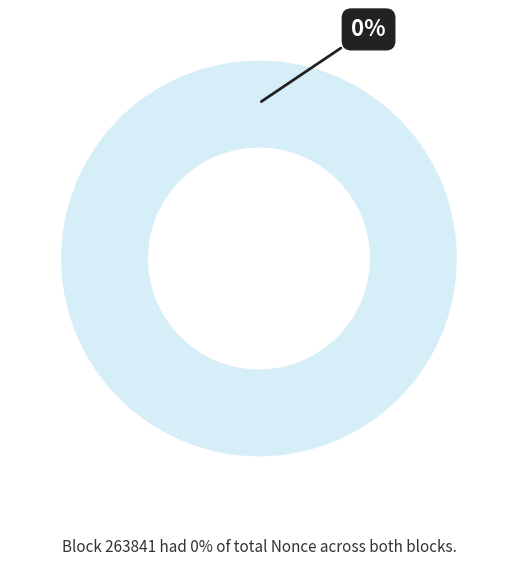

Between 263839 and 263841, which is larger?

263839